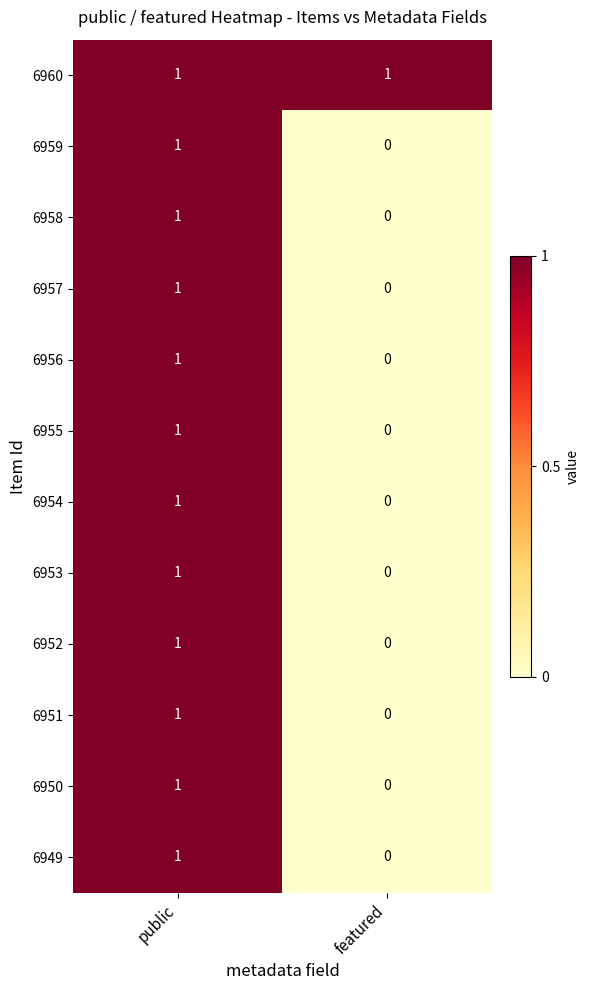

What is the total value across all series at public?

12